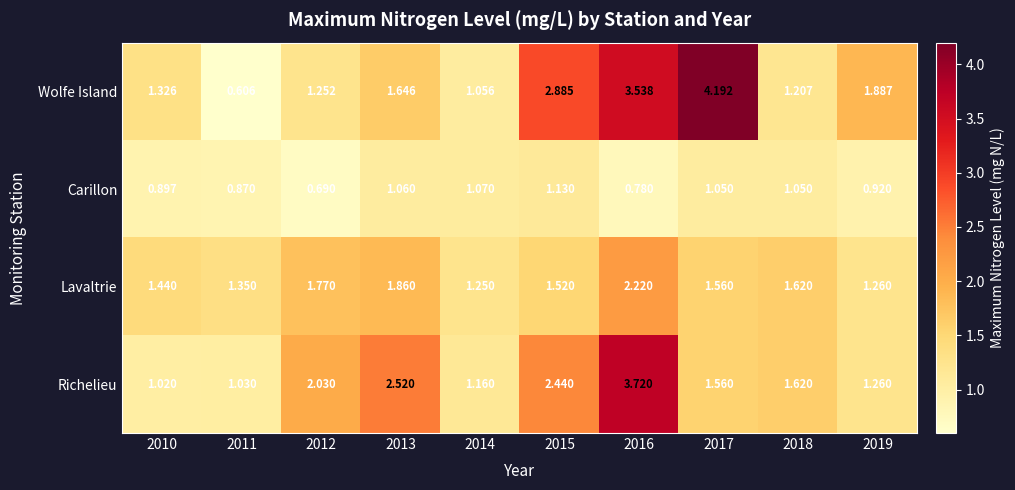

At which category is the sum across all series the highest?

2016